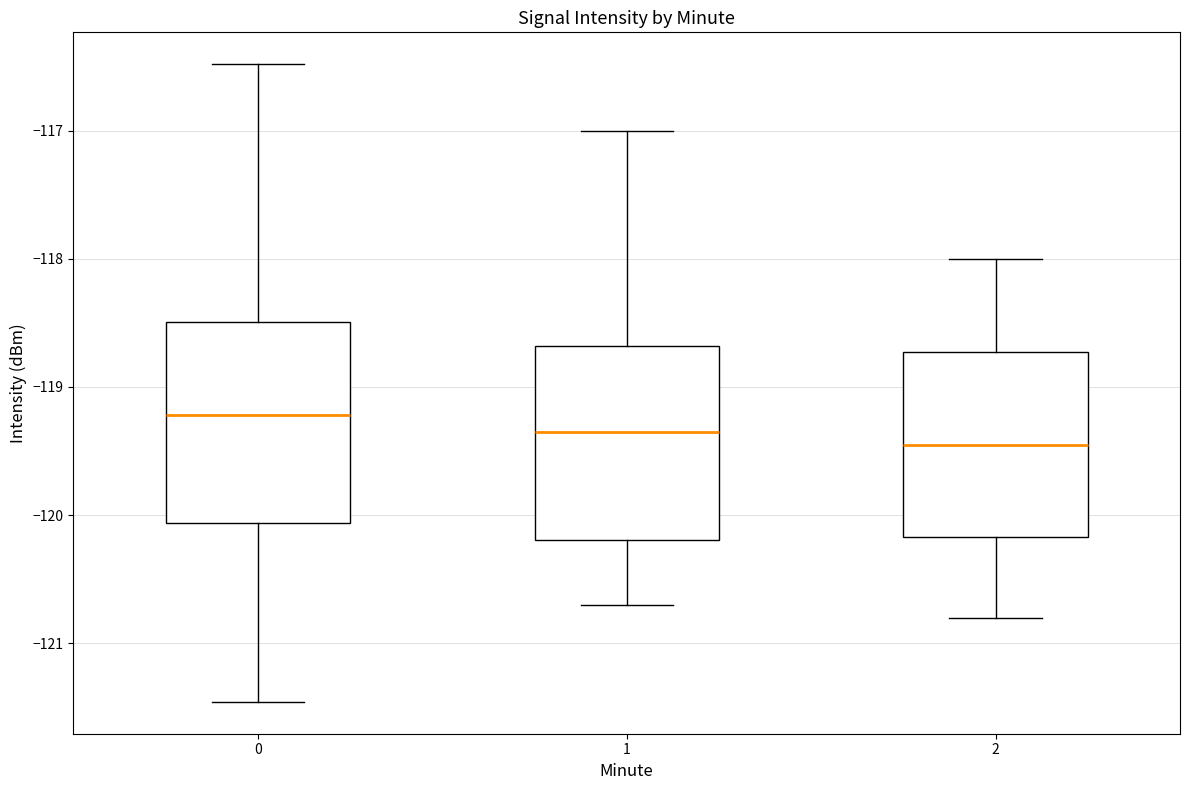

Reading left to right, transcribe this box plot: for each box, give where its median line is, the range the box spans, and where its two whiskers end, as read against the y-axis. The values are not printed on the chart, so give them approximately, as read against the axis.

0: median -119.2, box -120.1 to -118.5, whiskers -121.5 to -116.5
1: median -119.3, box -120.2 to -118.7, whiskers -120.7 to -117.0
2: median -119.4, box -120.2 to -118.7, whiskers -120.8 to -118.0